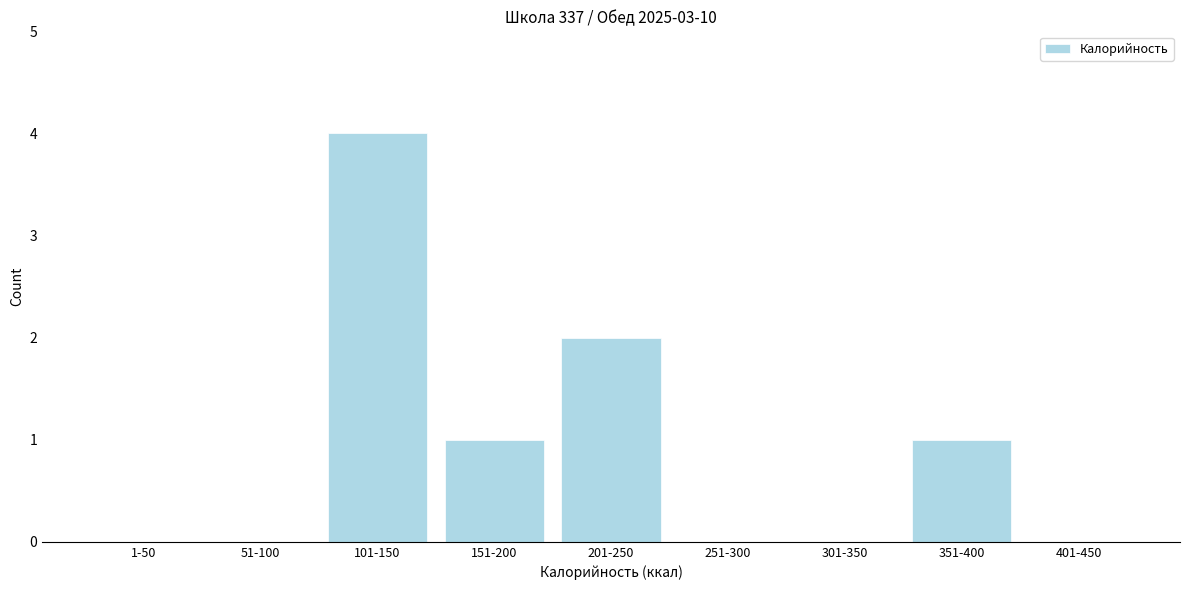

Reading left to right, extract all data points from this chart.

1-50=0	51-100=0	101-150=4	151-200=1	201-250=2	251-300=0	301-350=0	351-400=1	401-450=0